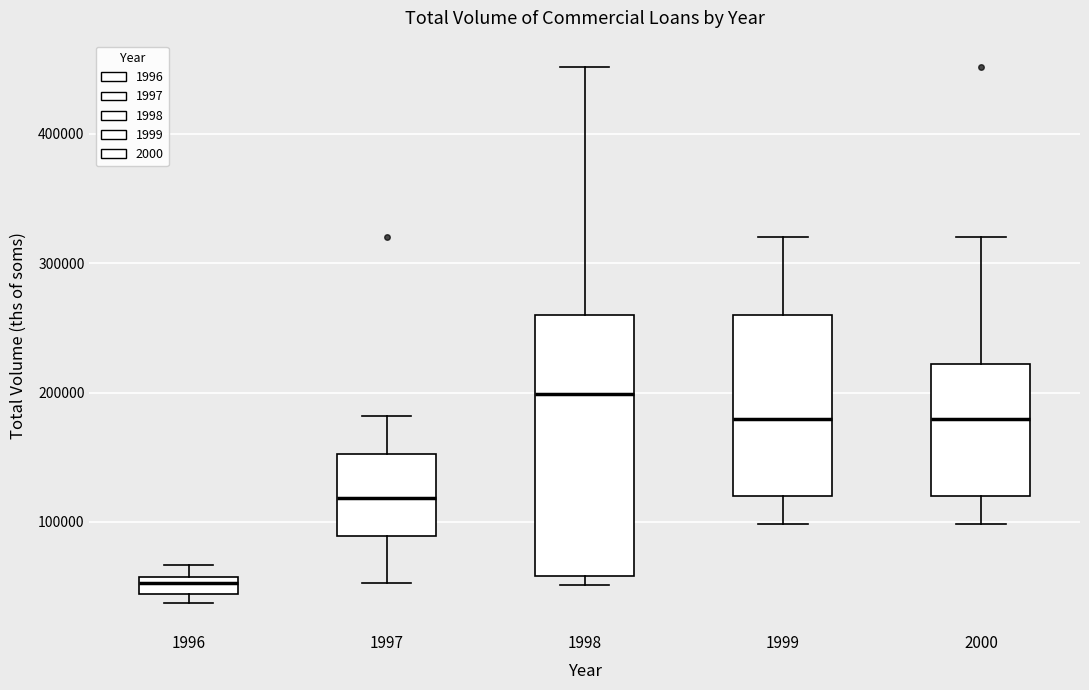

Where does the upper whisker of the box at x = 1998 end on the y-axis? The values are not printed on the chart, so give them approximately, as read against the axis.

450000